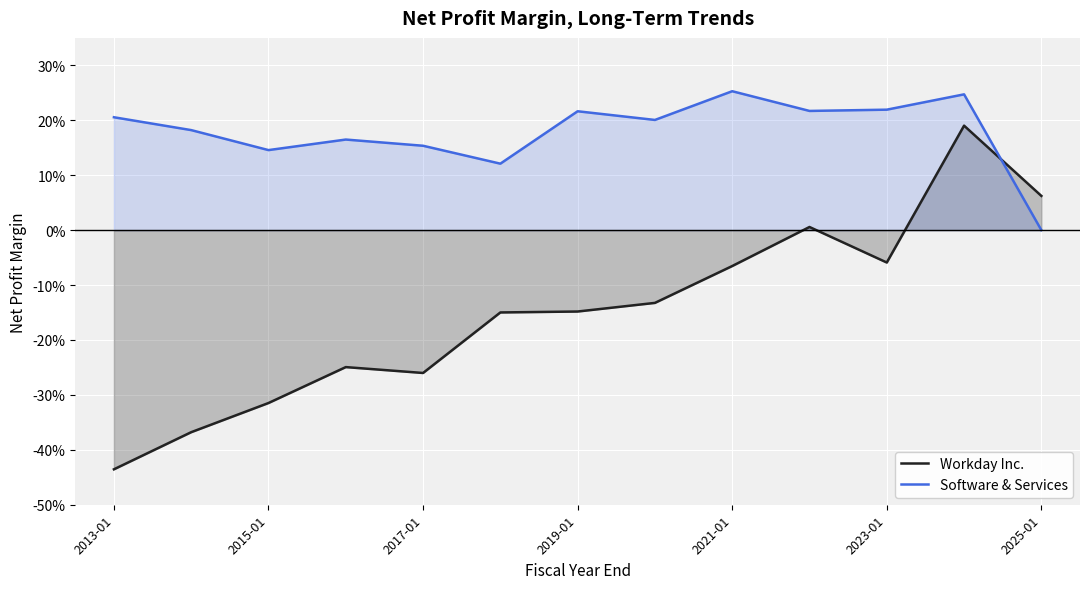

What is the difference between the second highest and minimum values in the Software & Services series?

0.2